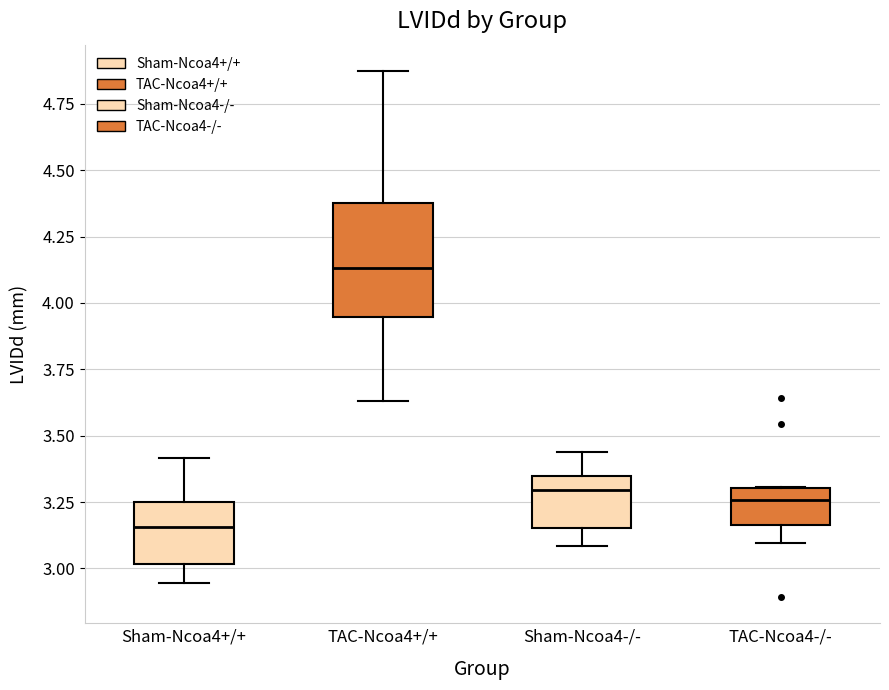

Comparing the boxes themselves (not the whiskers), which one is the tallest?

TAC-Ncoa4+/+